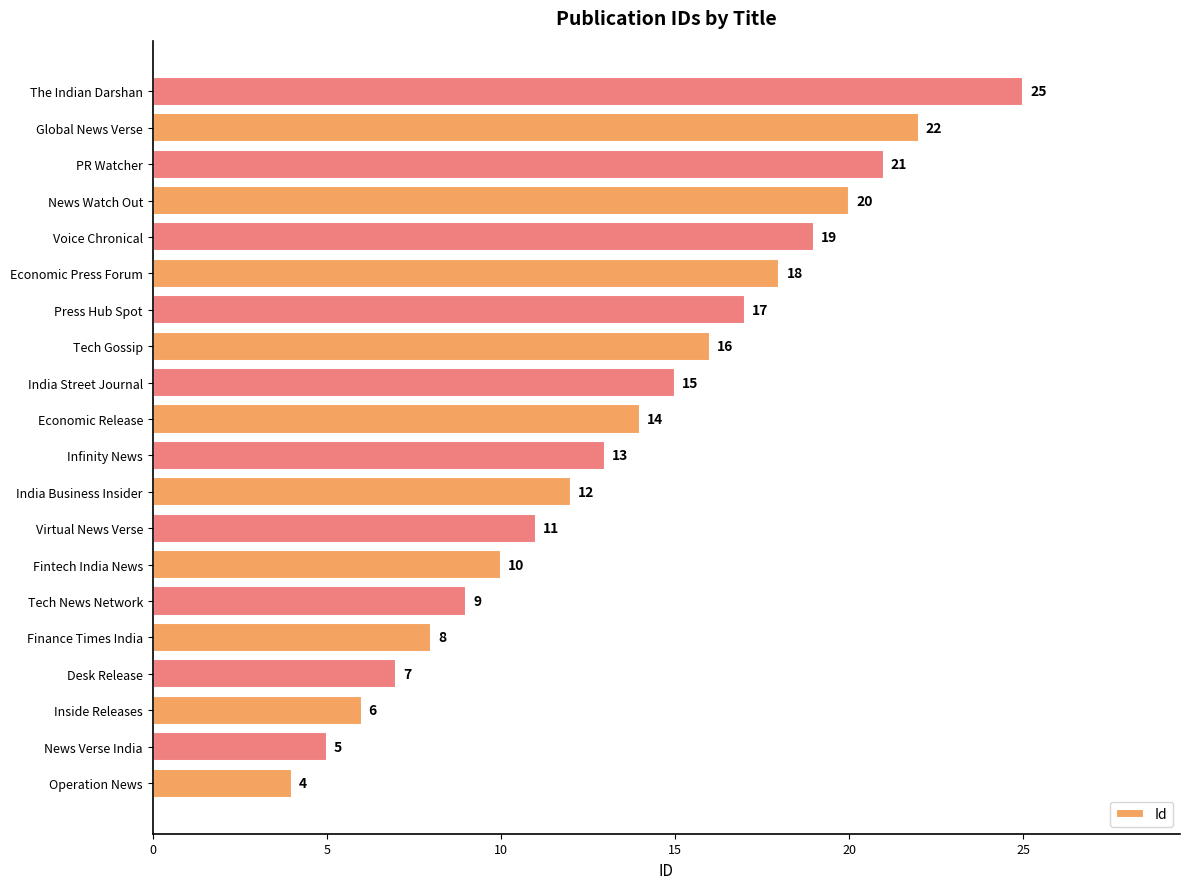

Rank the categories by value from lowest to highest.

Operation News, News Verse India, Inside Releases, Desk Release, Finance Times India, Tech News Network, Fintech India News, Virtual News Verse, India Business Insider, Infinity News, Economic Release, India Street Journal, Tech Gossip, Press Hub Spot, Economic Press Forum, Voice Chronical, News Watch Out, PR Watcher, Global News Verse, The Indian Darshan